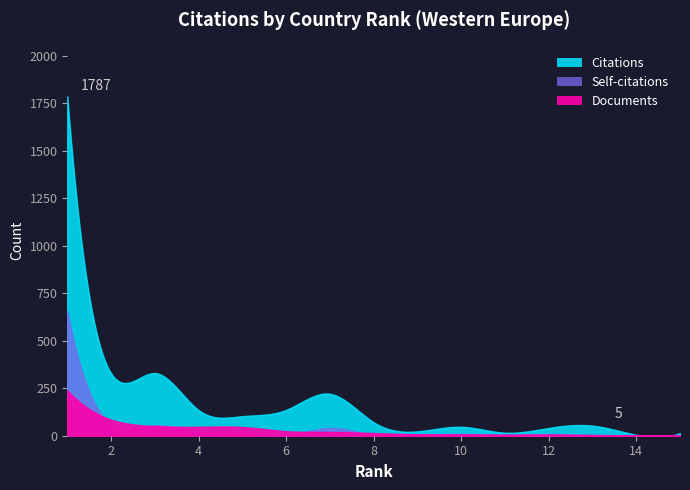

At which category does Citations reach its first local peak?

3